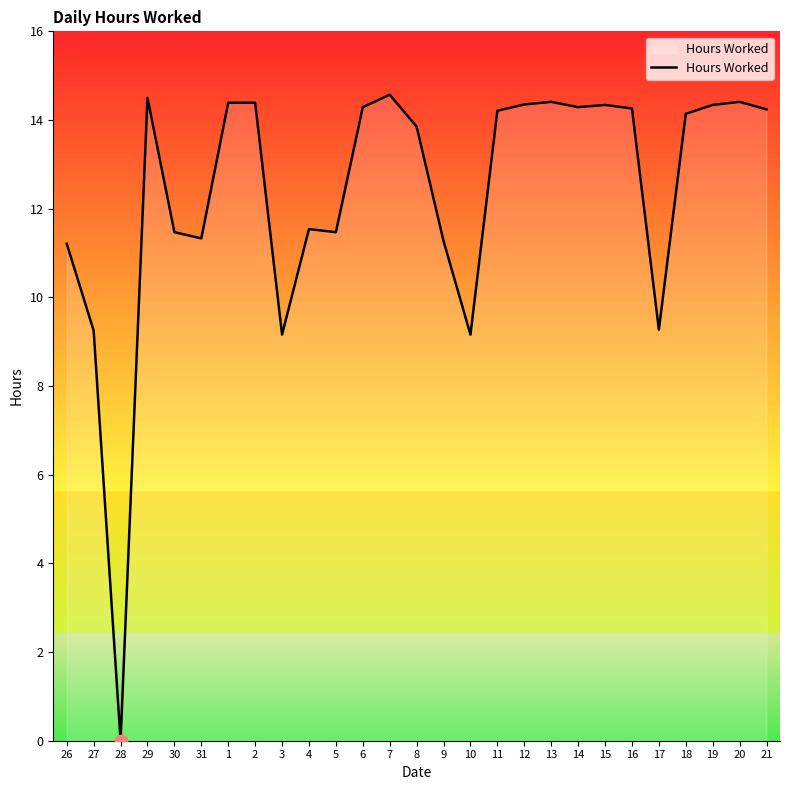

What is the ratio of the value at 14 to the value at 13?

1.0